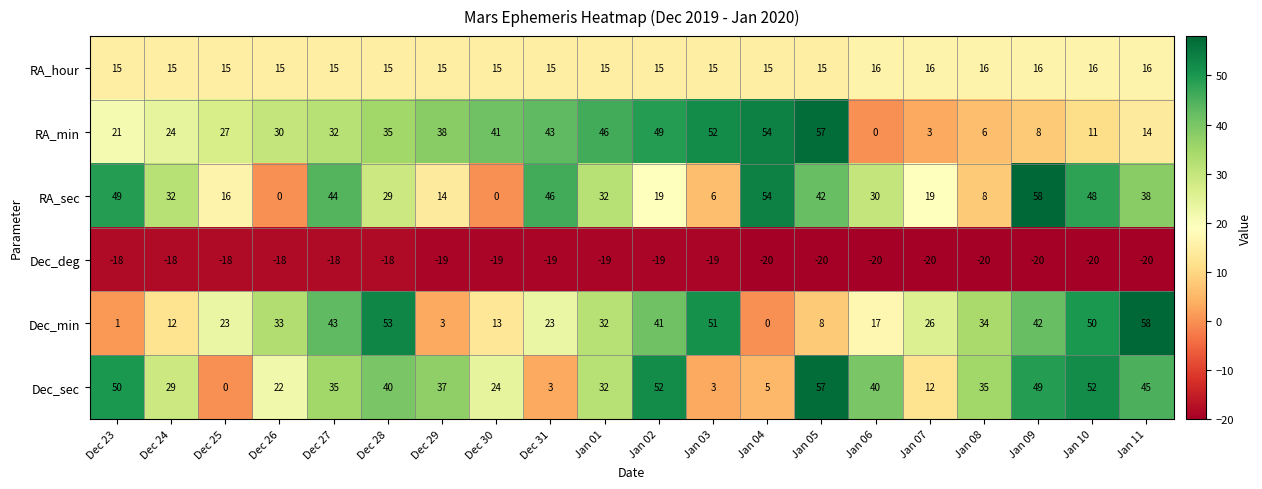

At Dec 29, list the series in order from smallest to largest.

Dec_deg, Dec_min, RA_sec, RA_hour, Dec_sec, RA_min